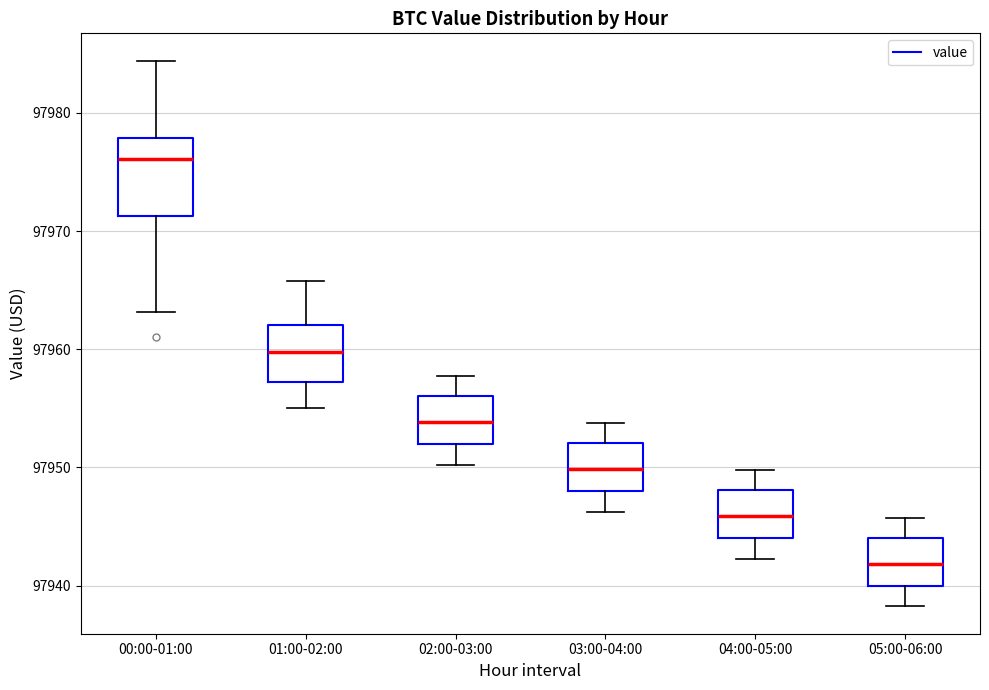

Reading left to right, transcribe this box plot: for each box, give where its median line is, the range the box spans, and where its two whiskers end, as read against the y-axis. The values are not printed on the chart, so give them approximately, as read against the axis.

00:00-01:00: median 97976, box 97971 to 97978, whiskers 97963 to 97984
01:00-02:00: median 97960, box 97957 to 97962, whiskers 97955 to 97966
02:00-03:00: median 97954, box 97952 to 97956, whiskers 97950 to 97958
03:00-04:00: median 97950, box 97948 to 97952, whiskers 97946 to 97954
04:00-05:00: median 97946, box 97944 to 97948, whiskers 97942 to 97950
05:00-06:00: median 97942, box 97940 to 97944, whiskers 97938 to 97946